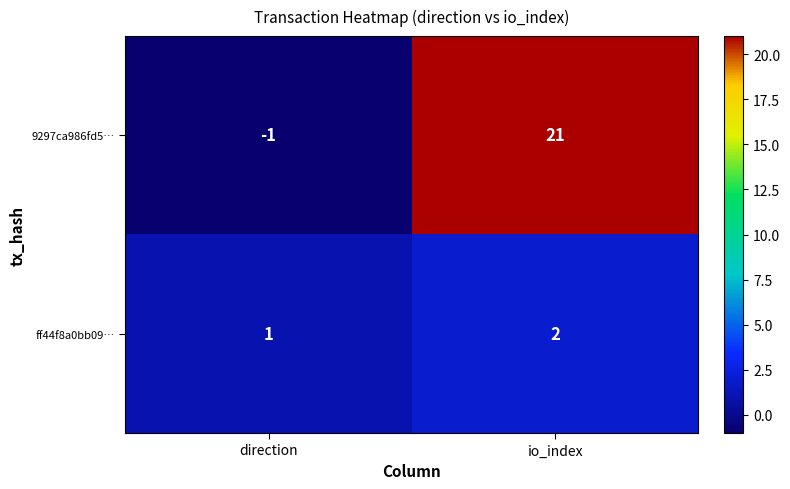

Which series has the largest total across all categories?

9297ca986fd5…